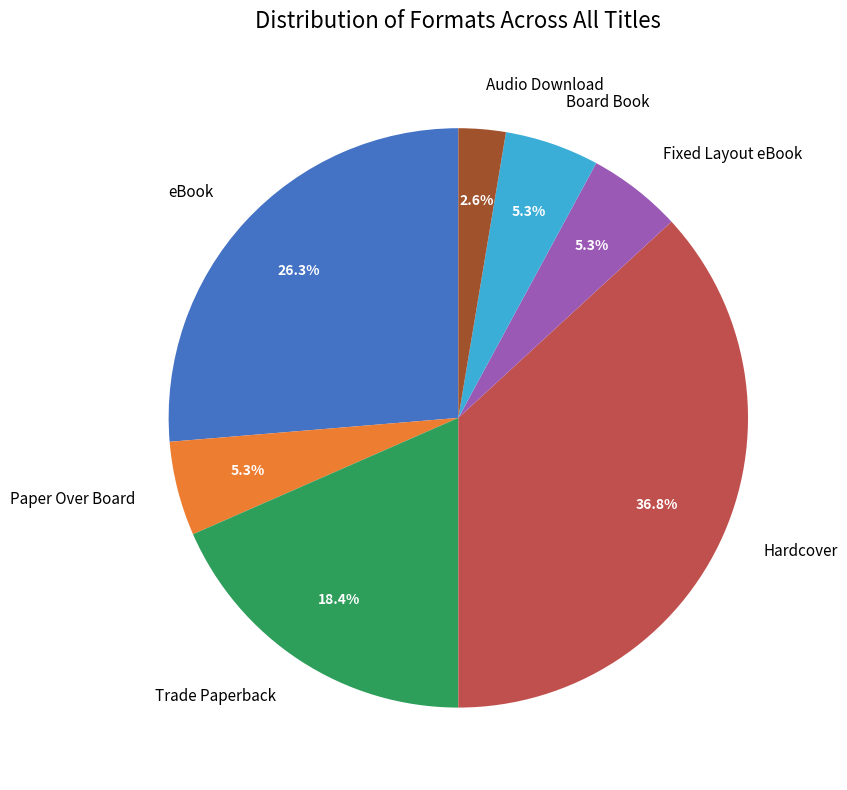

What is the ratio of the value at eBook to the value at Board Book?

5.0